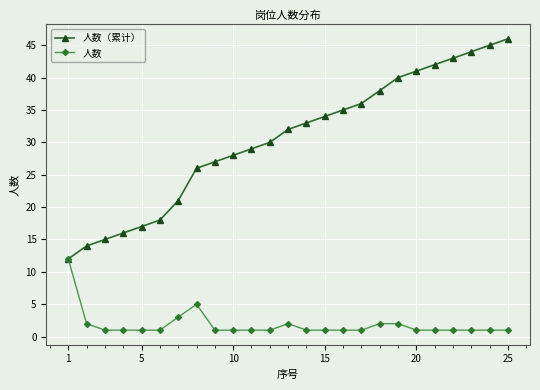

Which series has the largest total across all categories?

人数（累计）